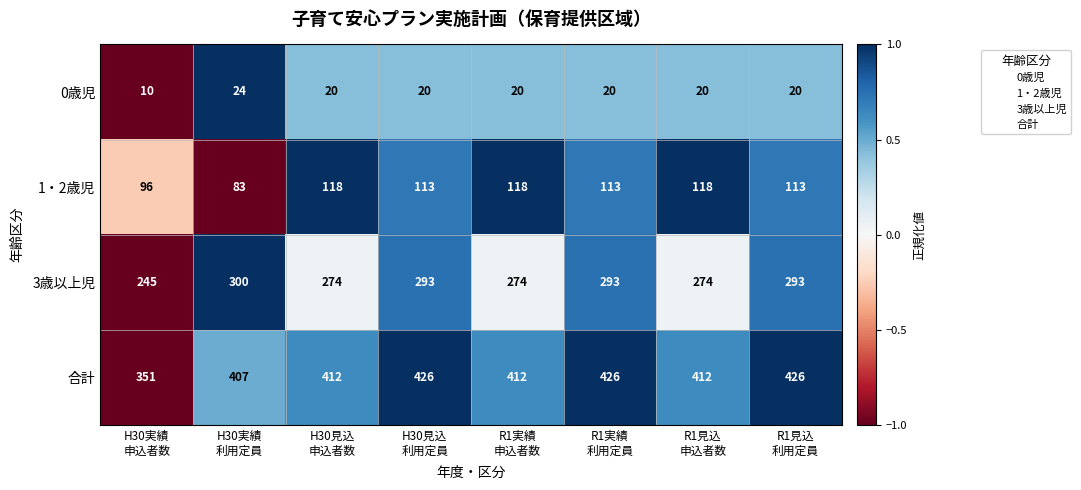

What is the smallest value displayed?

10